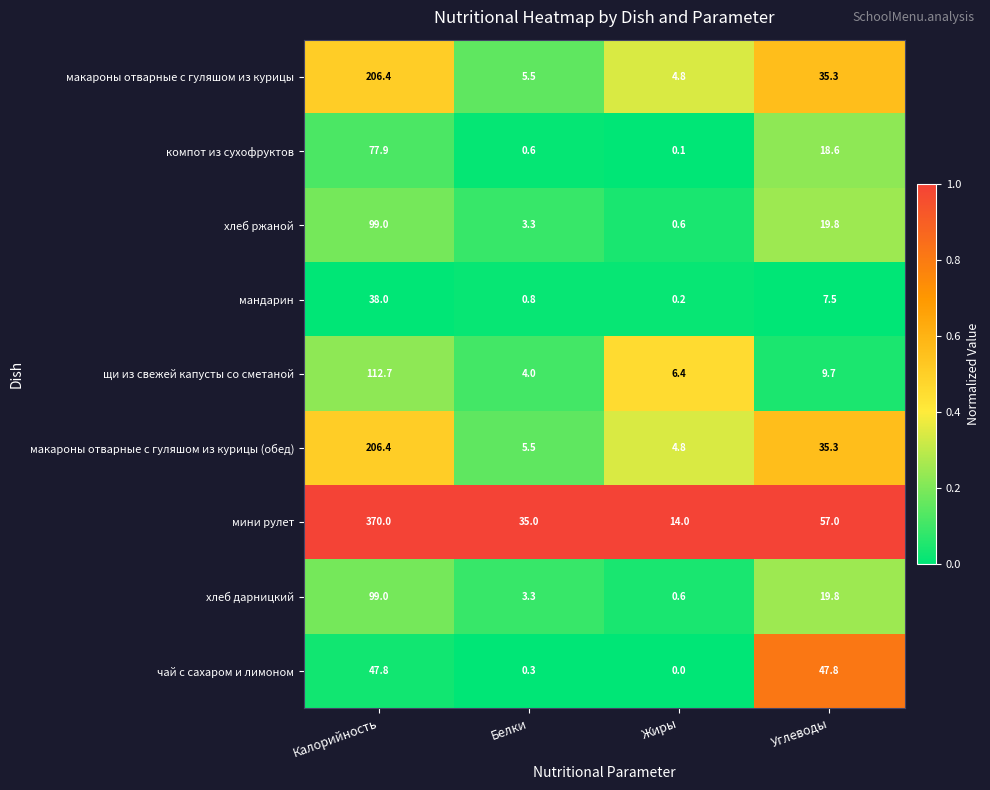

Which series has the largest total across all categories?

мини рулет